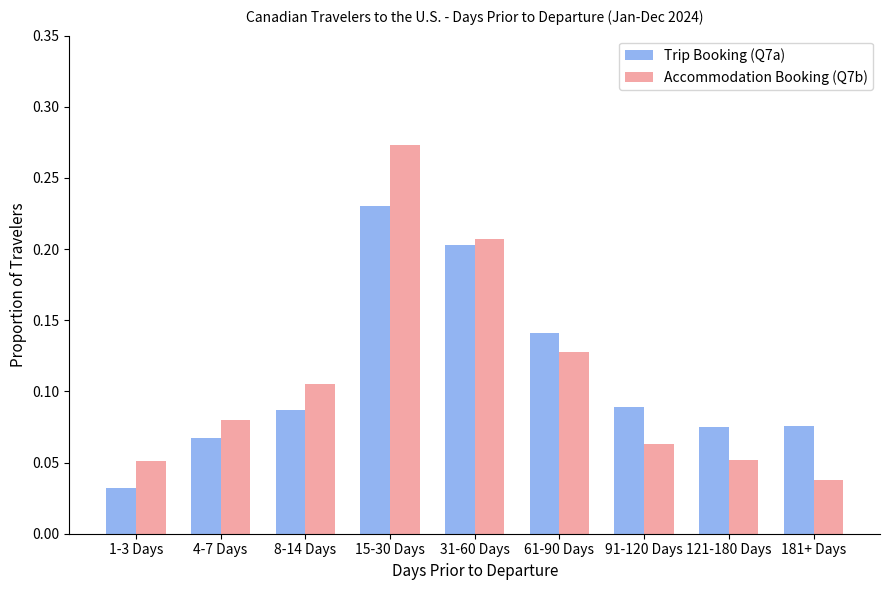

Count the number of categories in the chart.

9